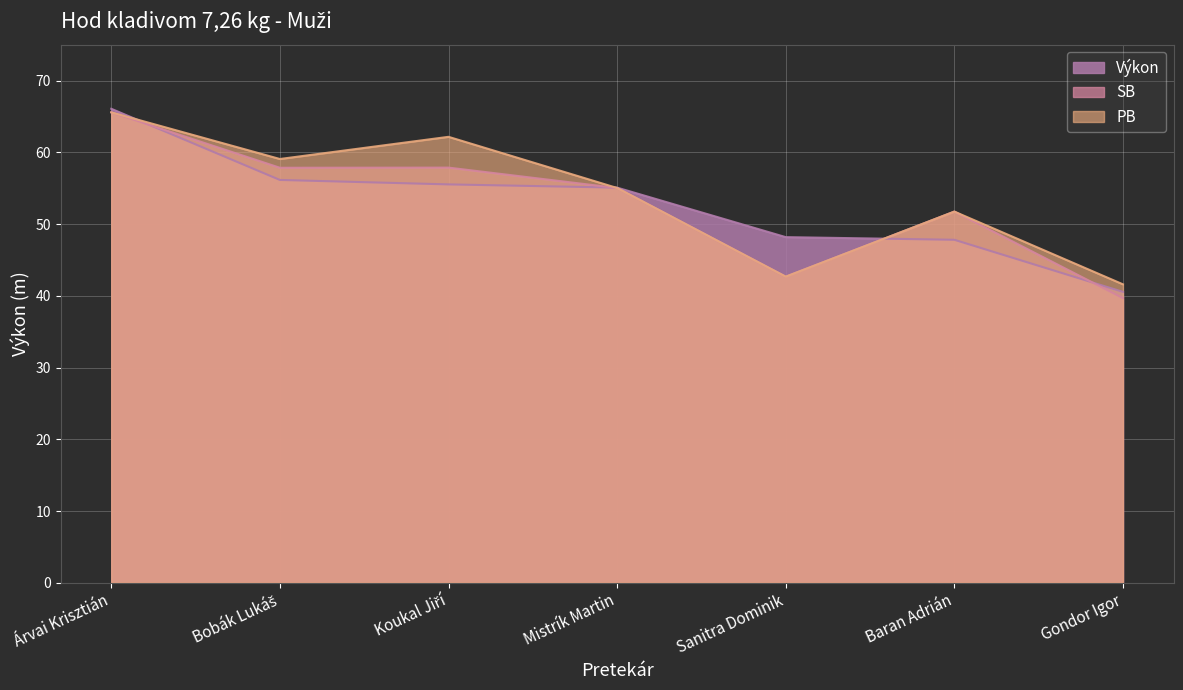

What is the sum of all PB values?

377.8